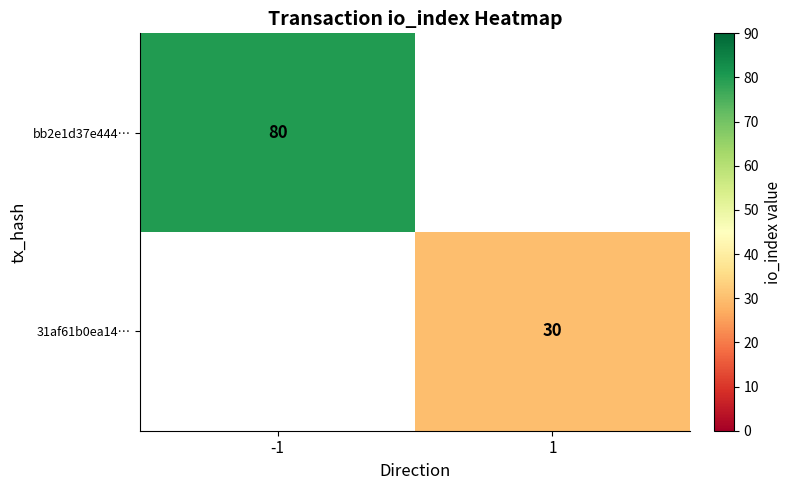

At which category does the chart reach its minimum across all series?

1